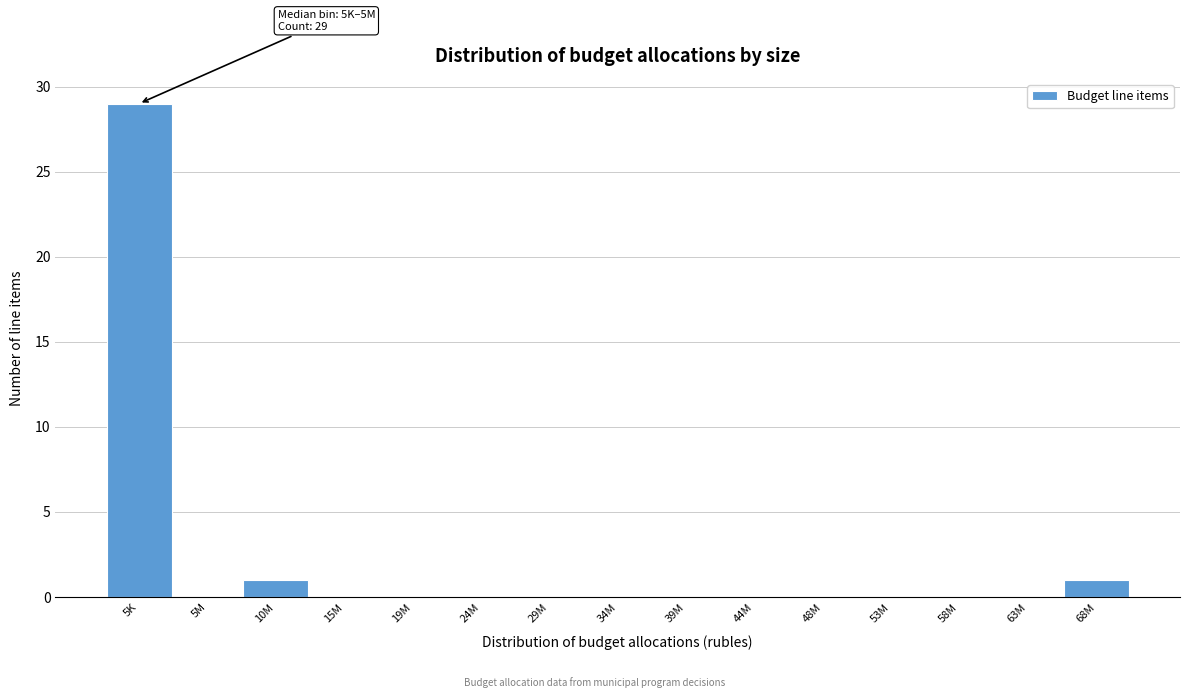

Reading right to left, list all the values displayed in this chart.

68M=1	63M=0	58M=0	53M=0	48M=0	44M=0	39M=0	34M=0	29M=0	24M=0	19M=0	15M=0	10M=1	5M=0	5K=29